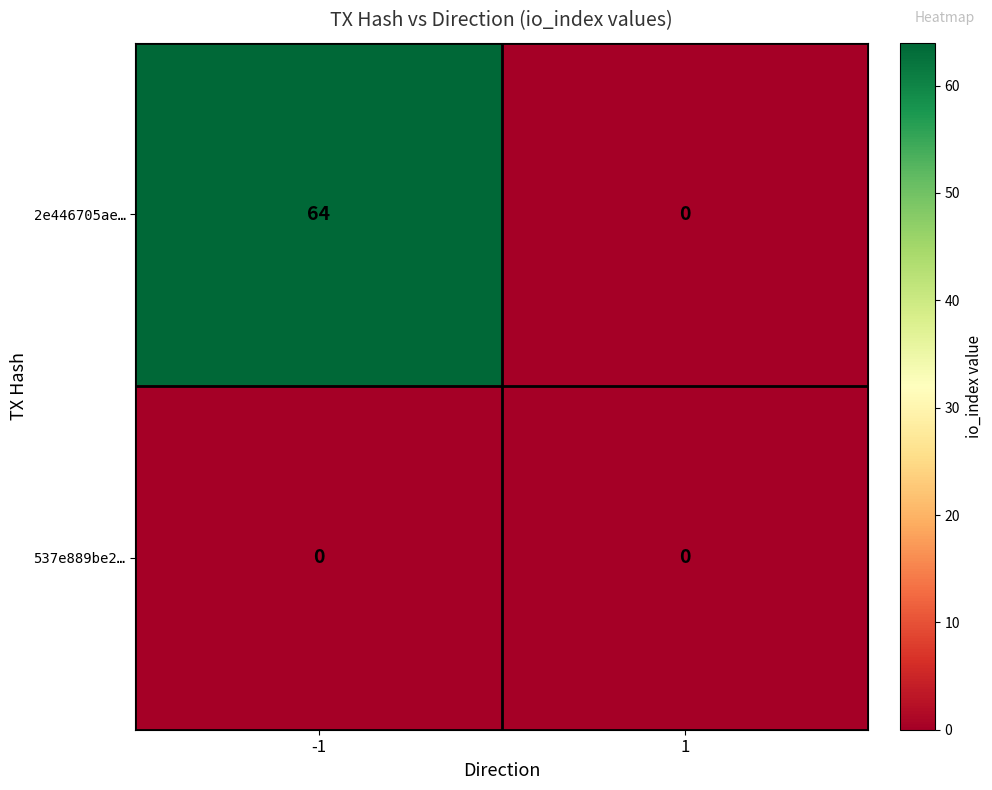

The value of 537e889be2… at -1 is 0. True or false?

True